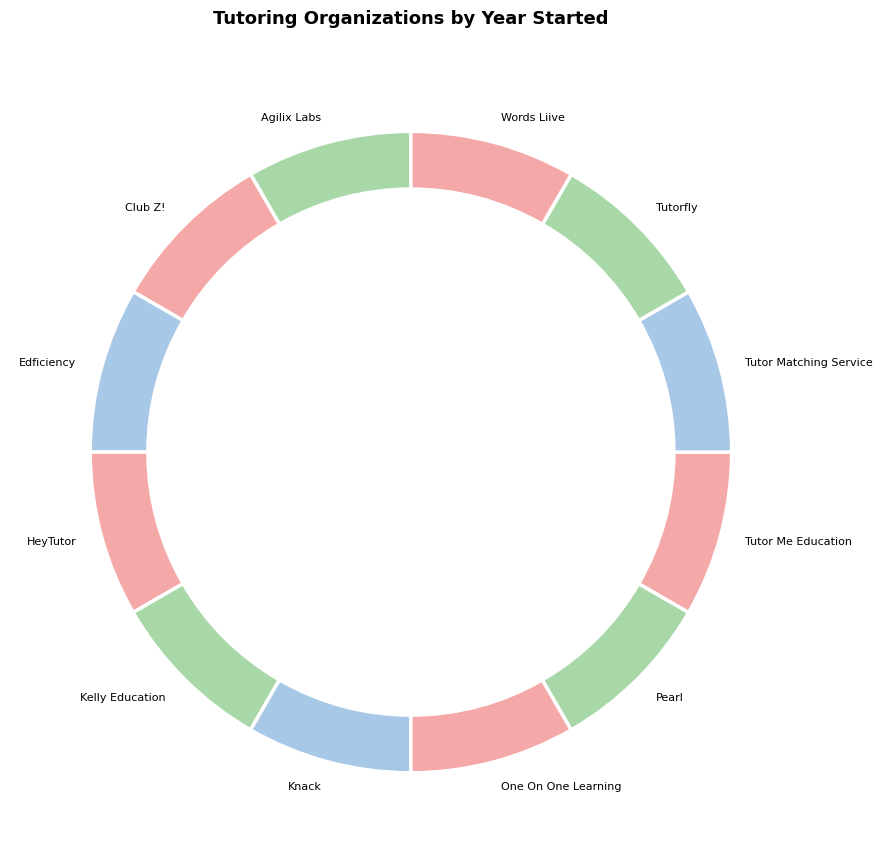

The One On One Learning slice represents 8% of the pie. True or false?

True